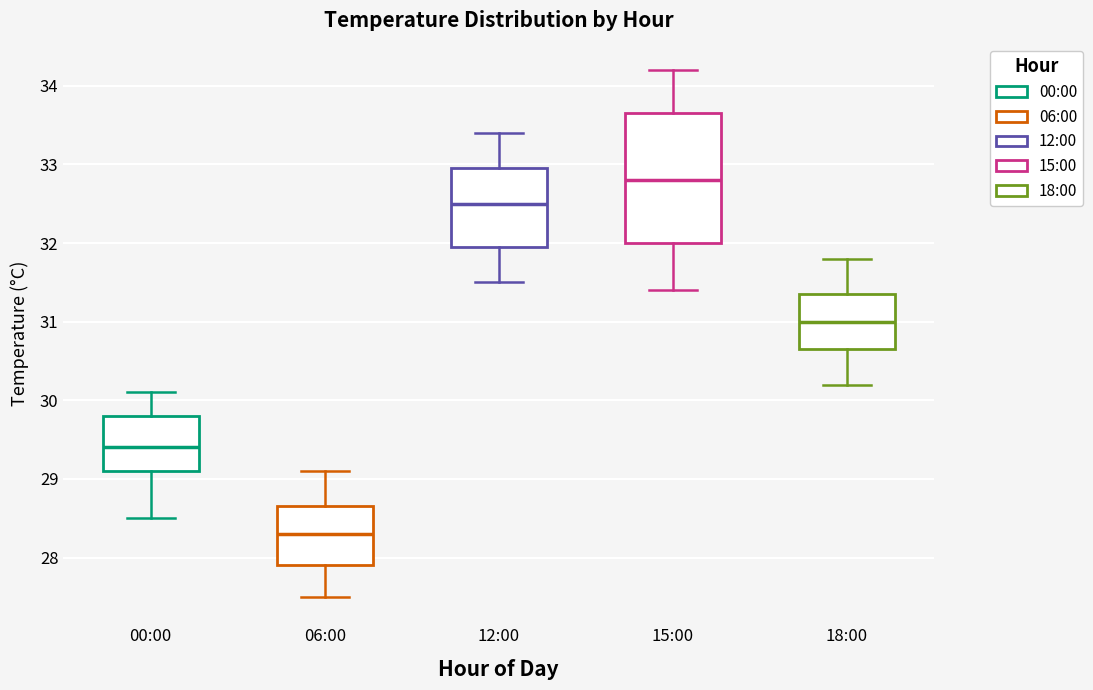

Comparing the boxes themselves (not the whiskers), which one is the tallest?

15:00